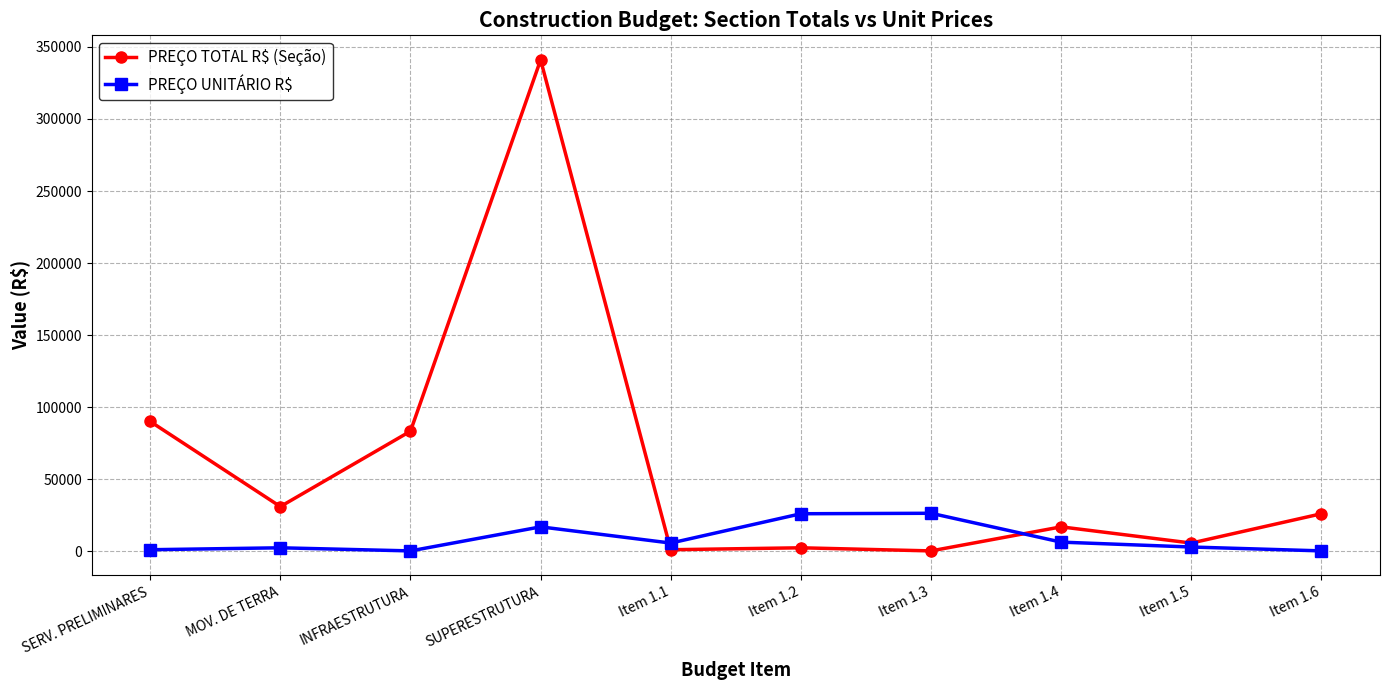

How many distinct data groups are displayed?

2